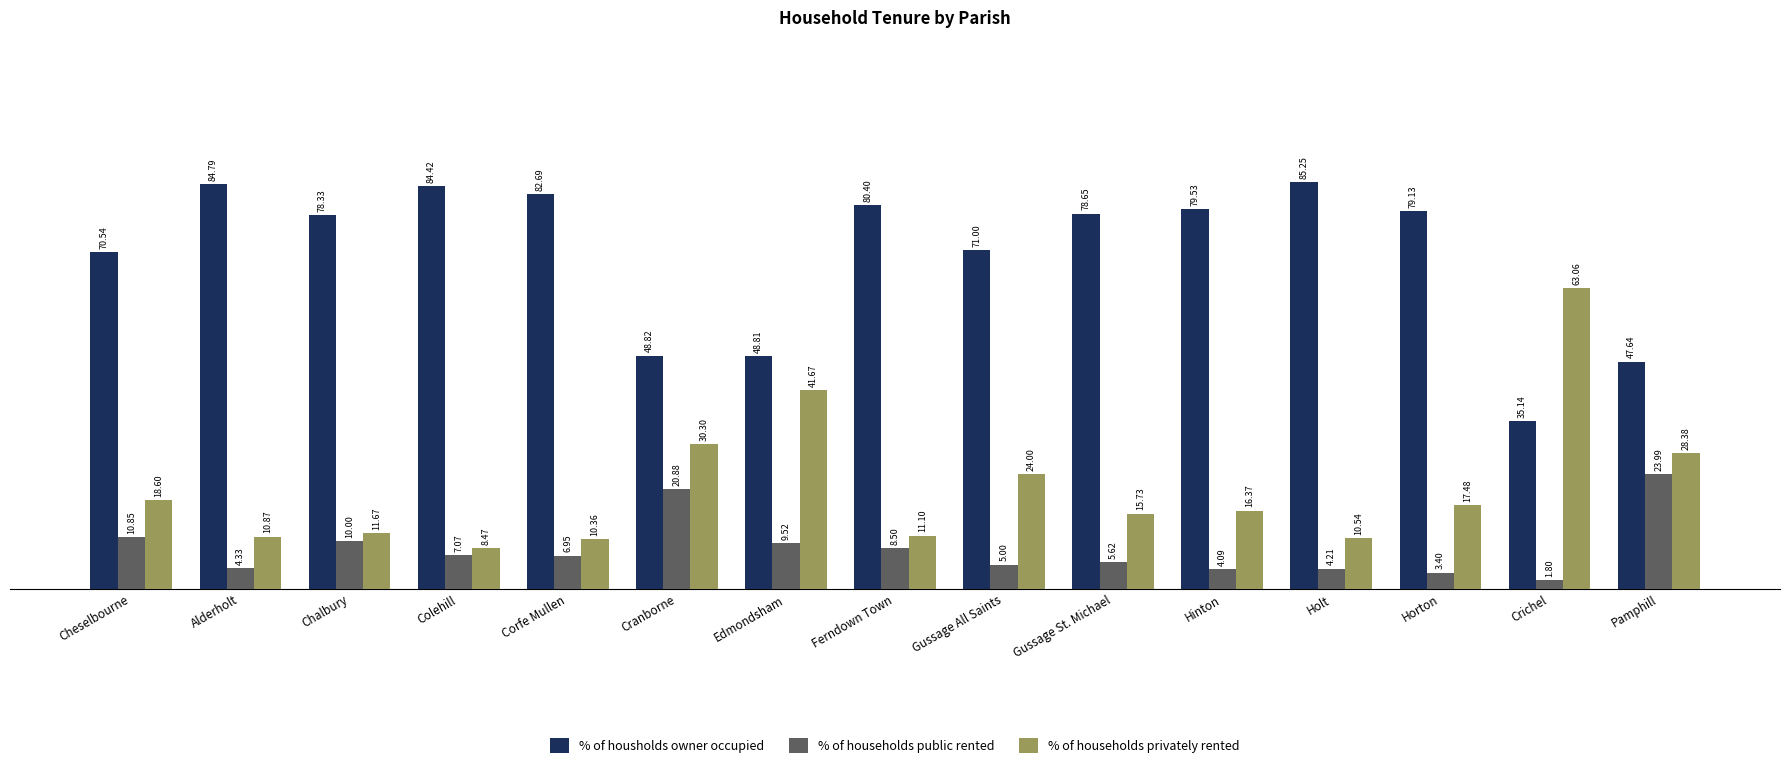

True or false: % of households privately rented has a value of 41.7 at Edmondsham.

True